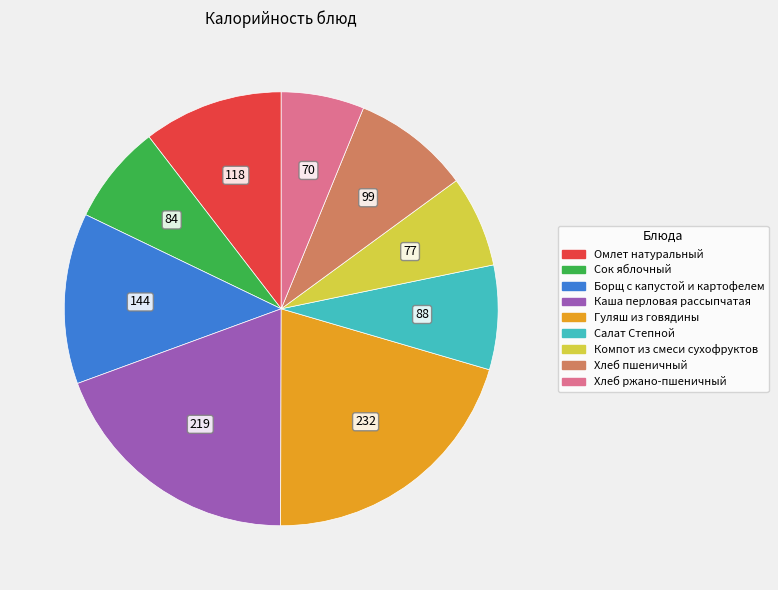

Does any single category account for the majority?

No